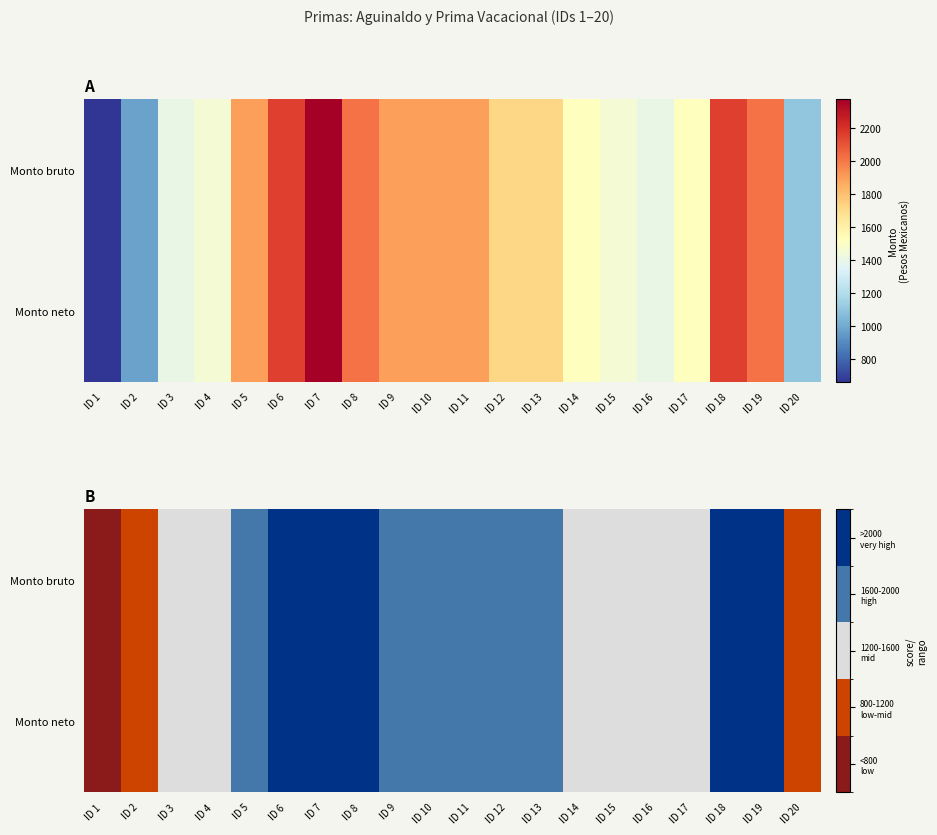

What is the highest value of the Monto bruto series?

2376.7